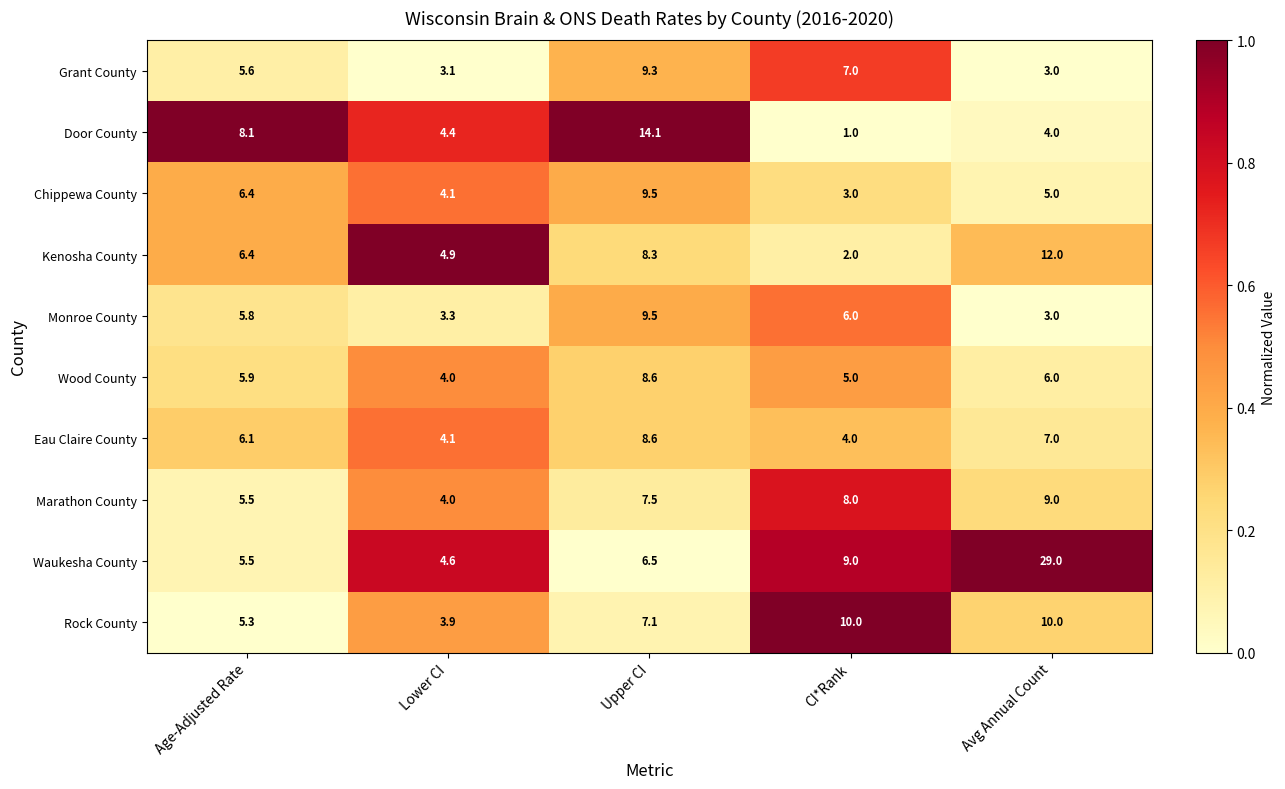

What is the spread (max minus min) of values at Lower CI?

1.8